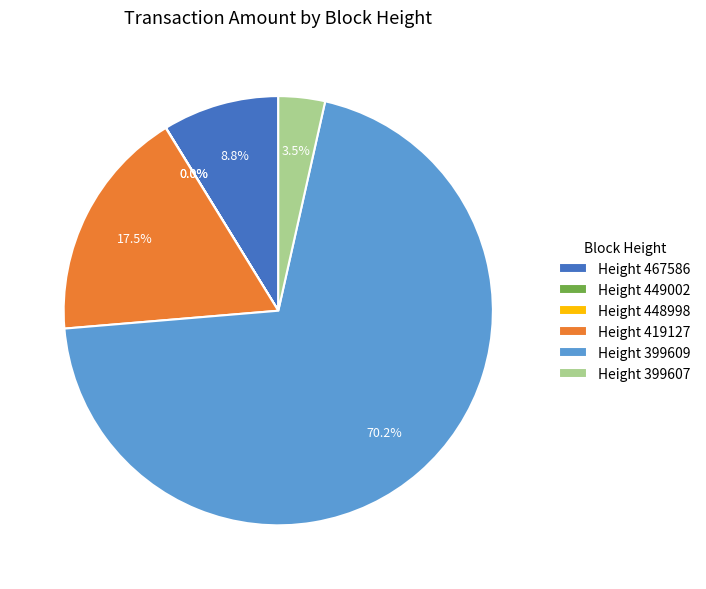

Is there a majority slice in this chart?

Yes